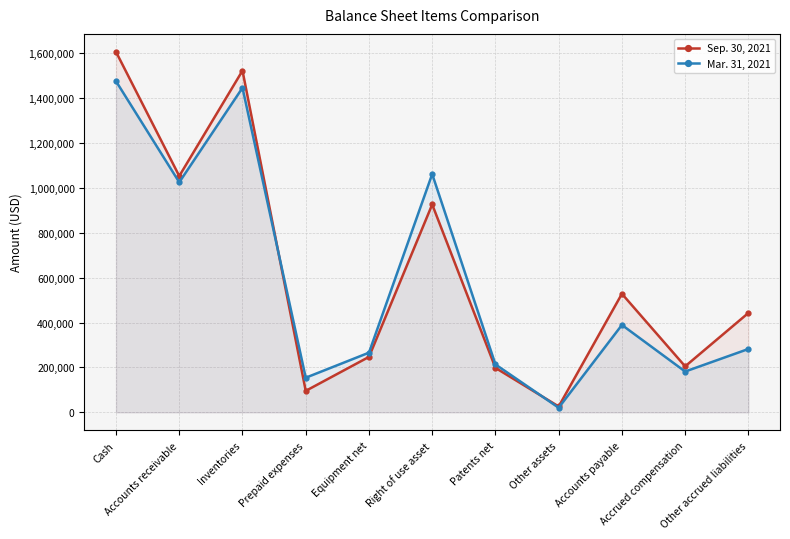

What is the label of the 7th point from the right?

Equipment net